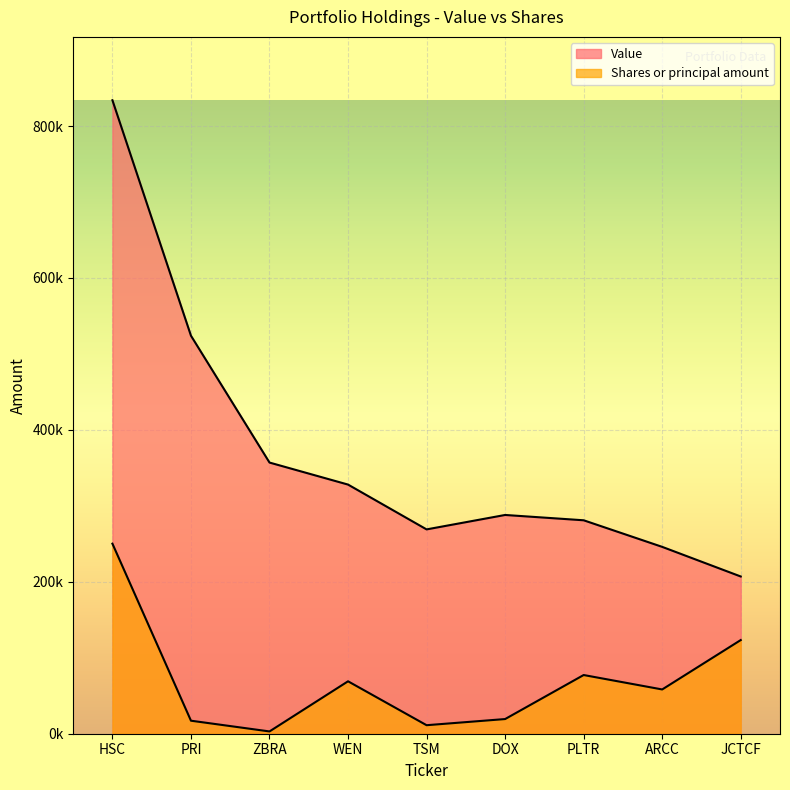

What is the sum of the Value values at DOX and PLTR?

569000.0